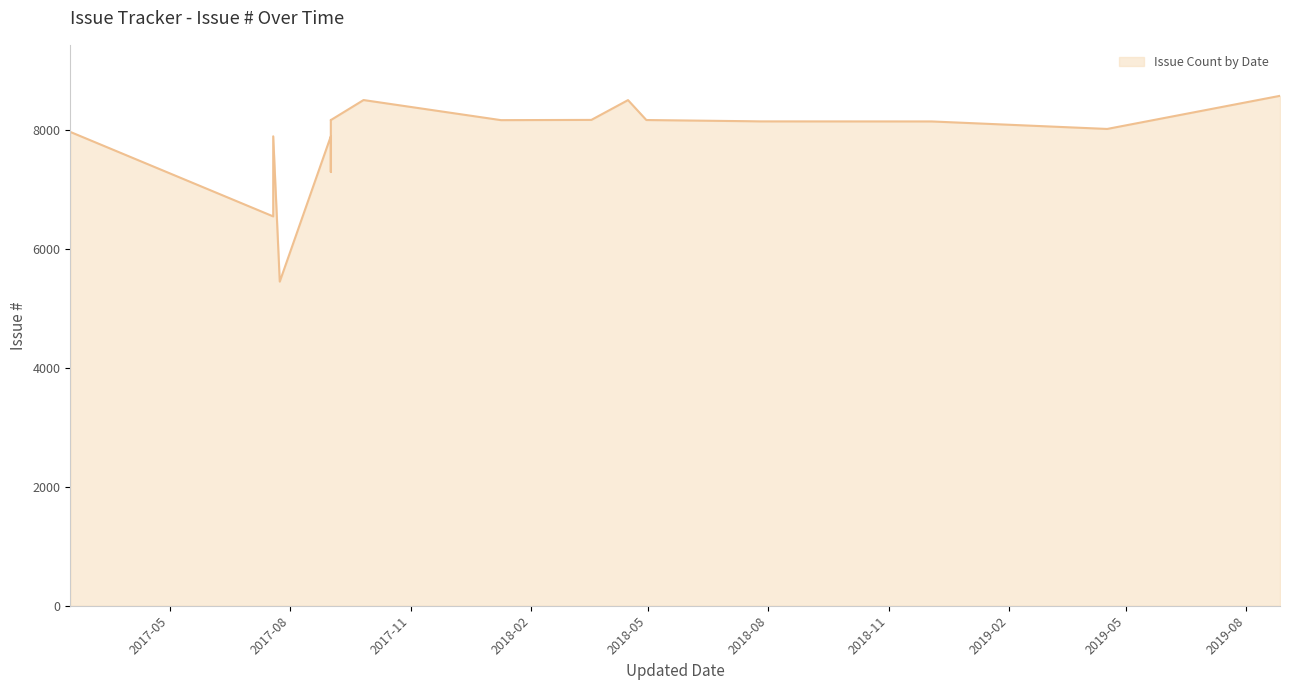

Which has a higher value, 2018-07-26 or 2017-07-19?

2018-07-26